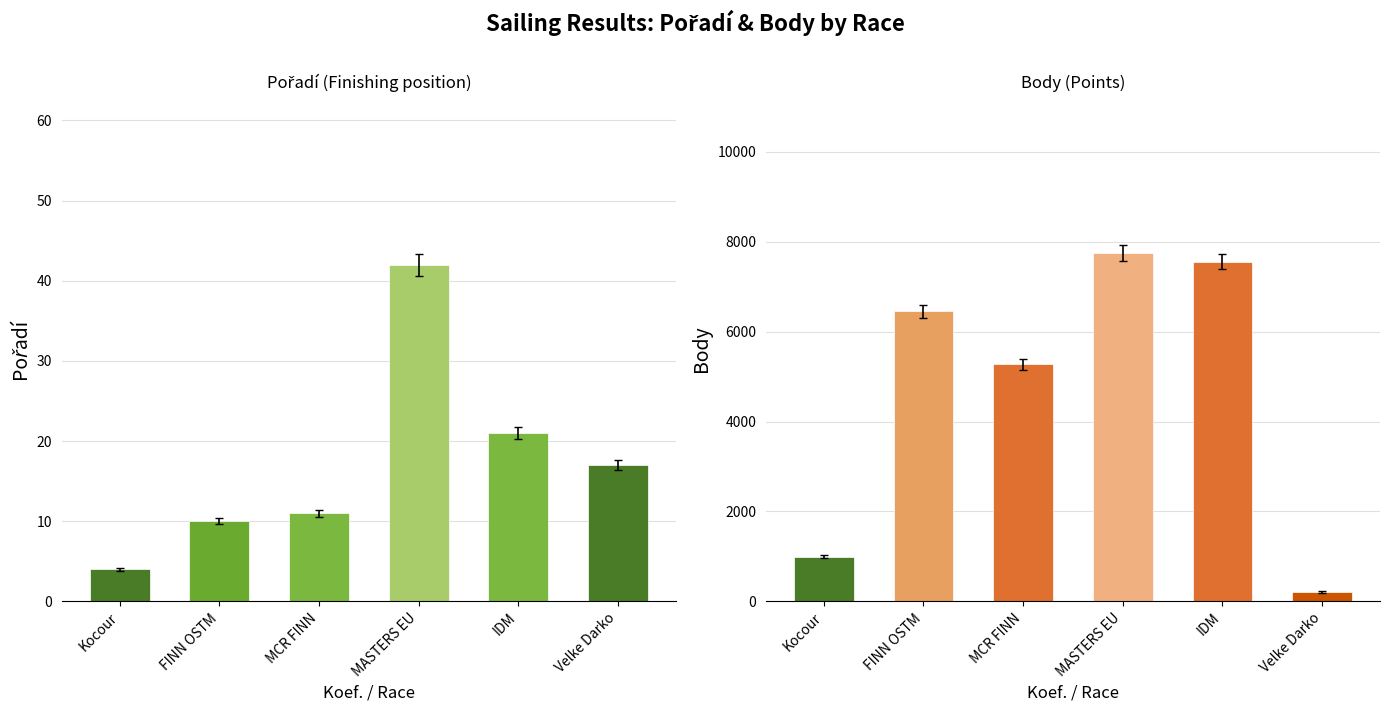

Rank the series by their average value, from lowest to highest.

Pořadí, Body